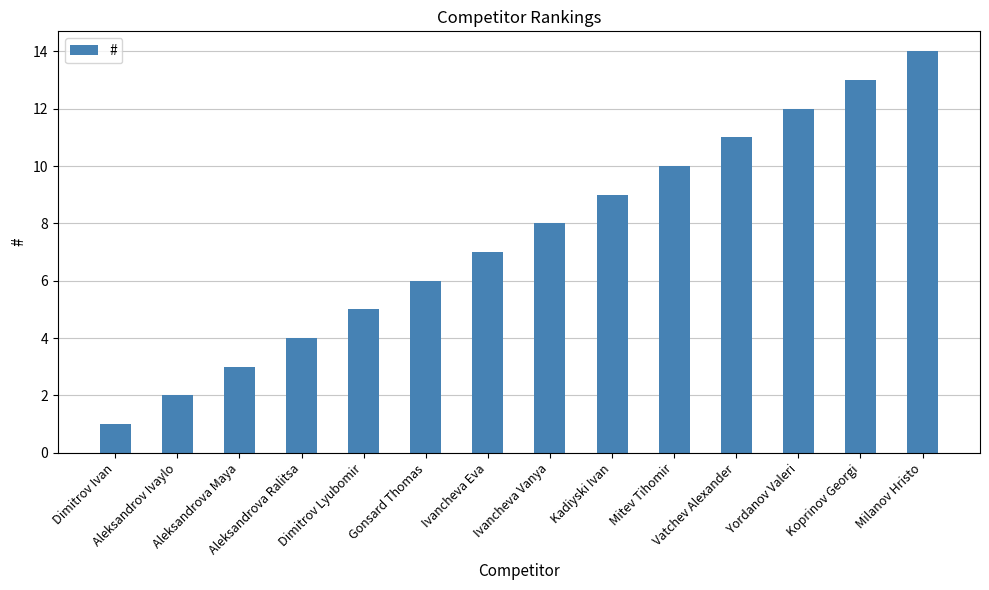

At which category does the chart reach its minimum across all series?

Dimitrov Ivan